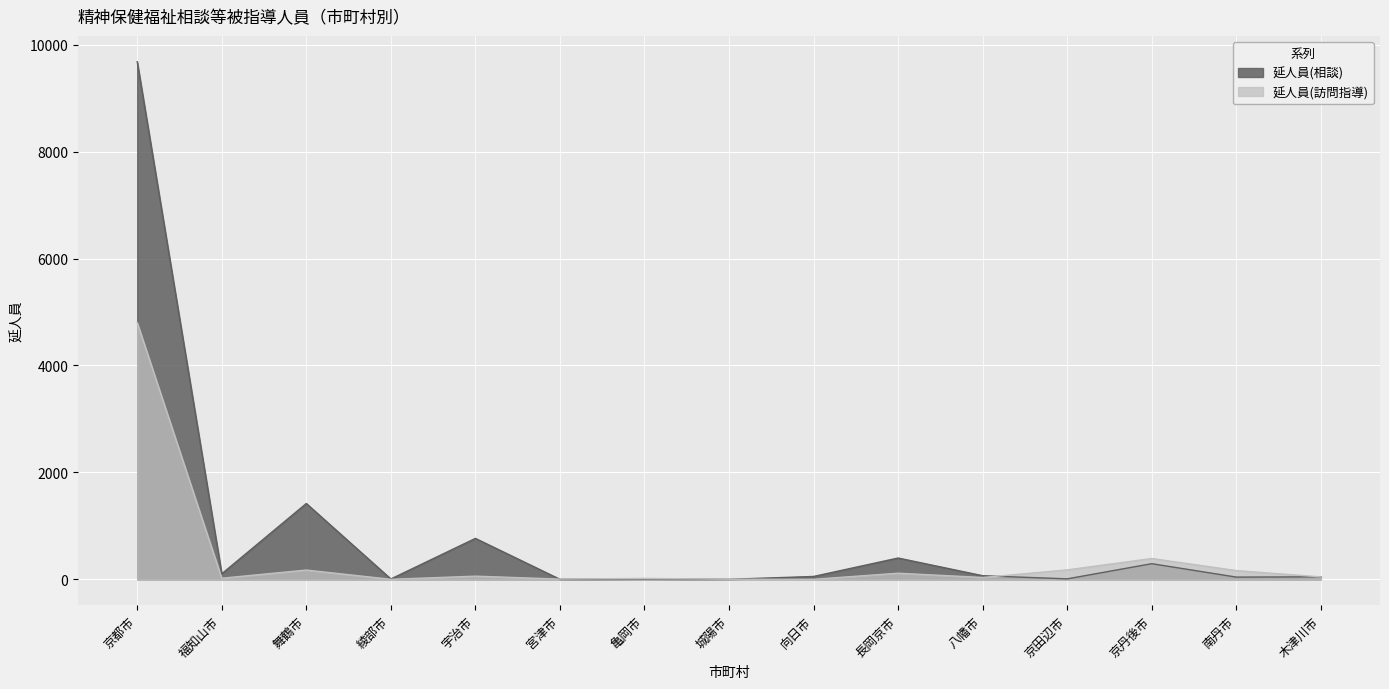

Is it true that 延人員(訪問指導) equals 0 at 綾部市?

True